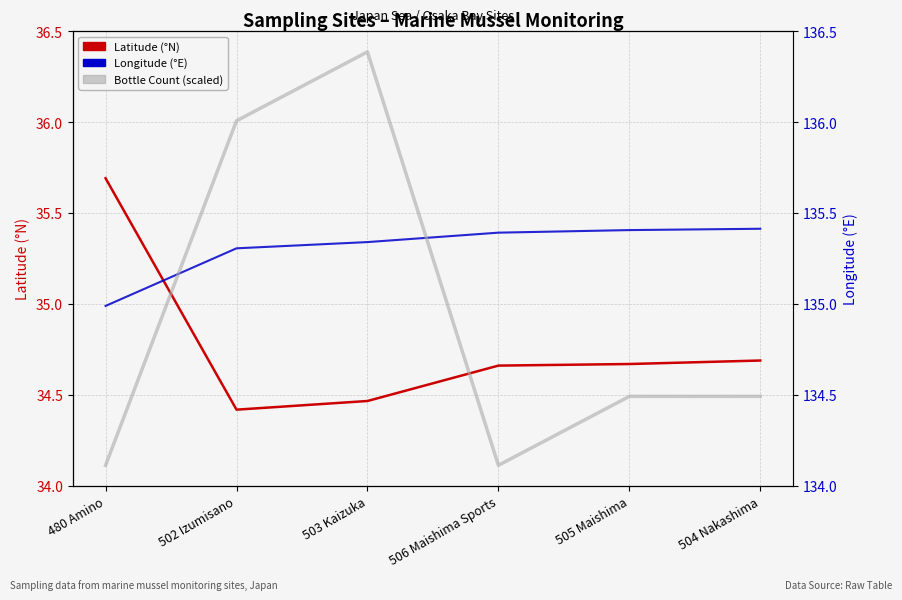

What position from the left is 505 Maishima?

5